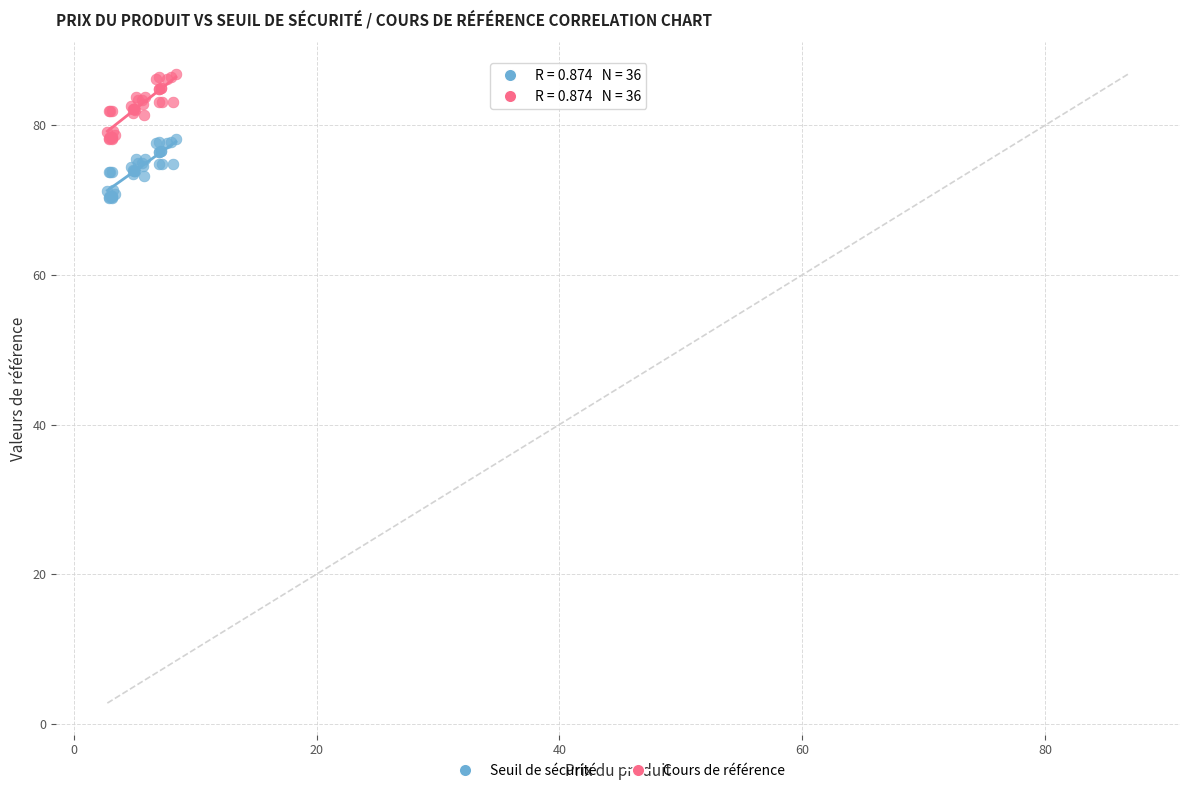

What is the X range (max minus min) for the scatter plot?

5.7